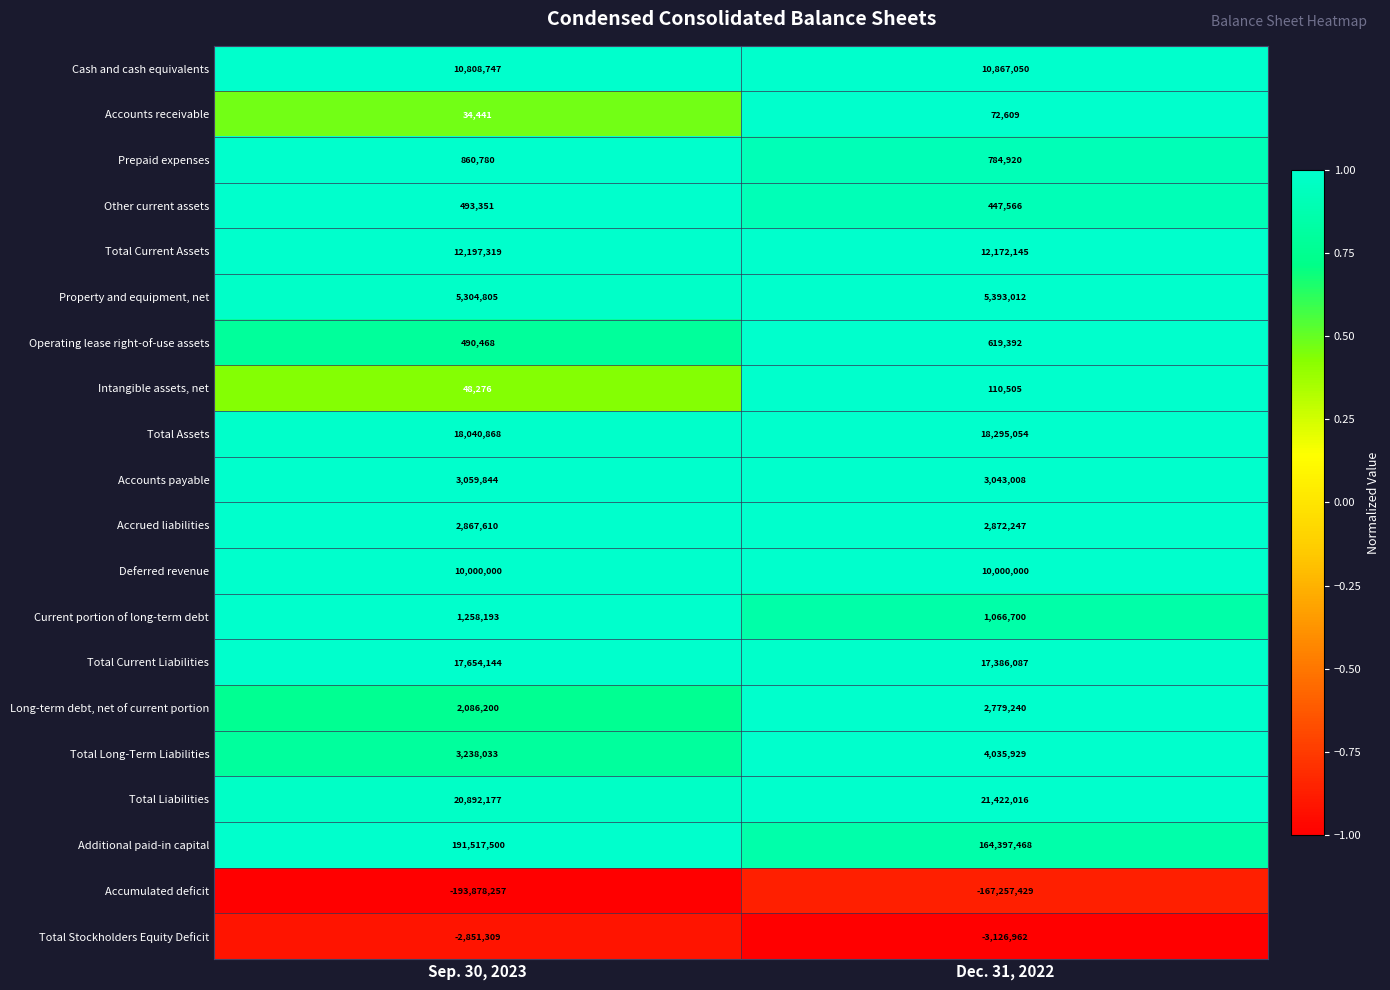

At how many categories does at least one series exceed 0?

2